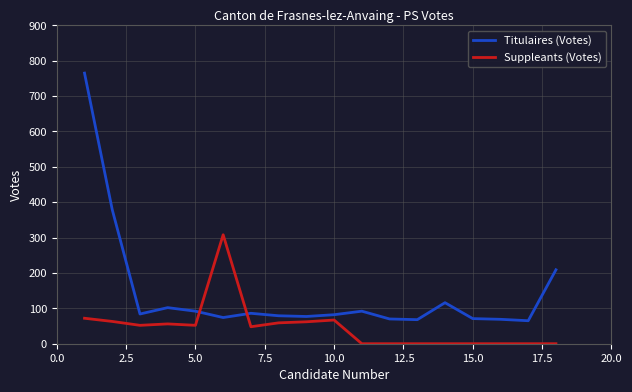

How many categories are shown in the chart?

18